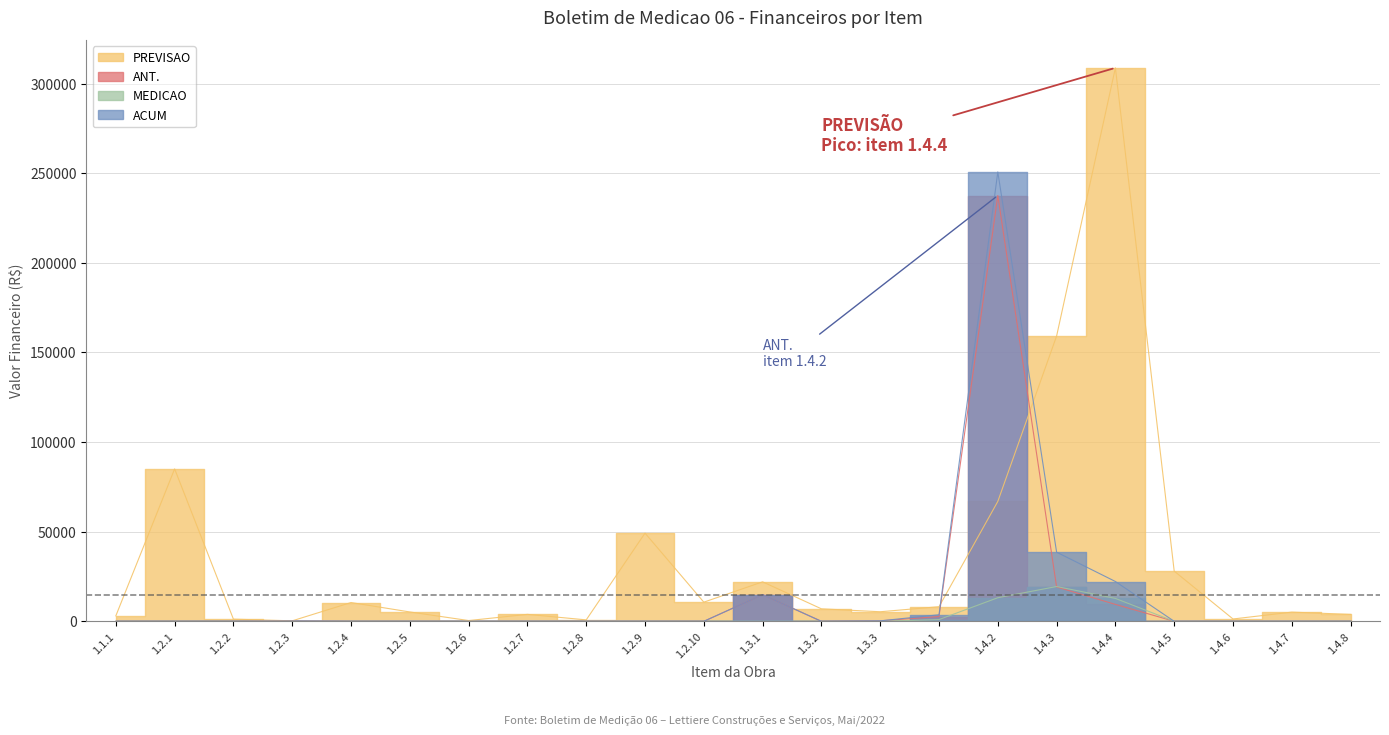

At 1.4.6, list the series in order from largest to smallest.

PREVISAO, ANT., MEDICAO, ACUM